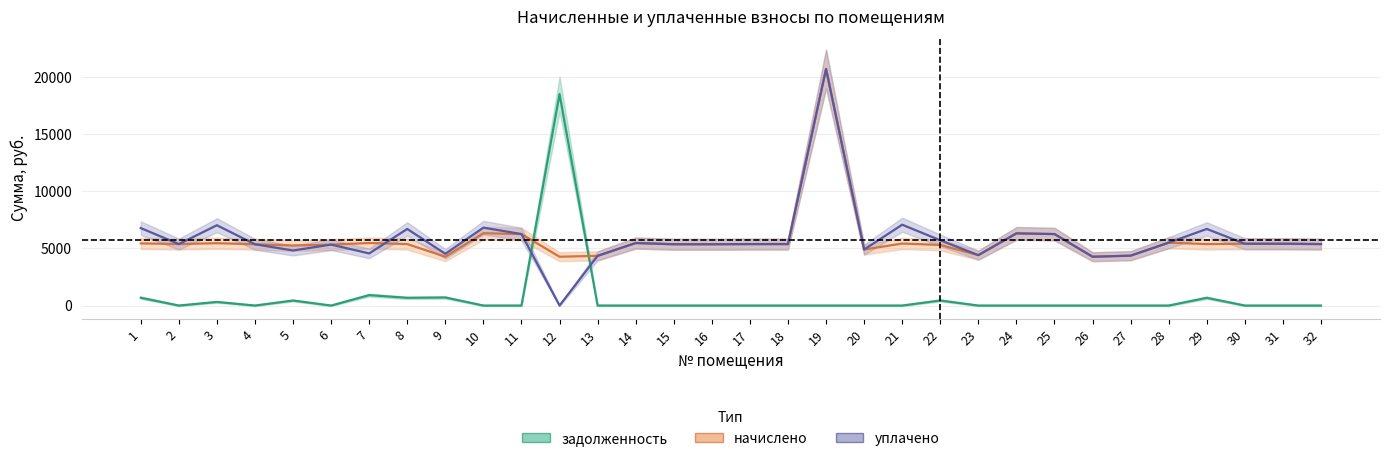

How many interior local valleys does the уплачено series have?

8